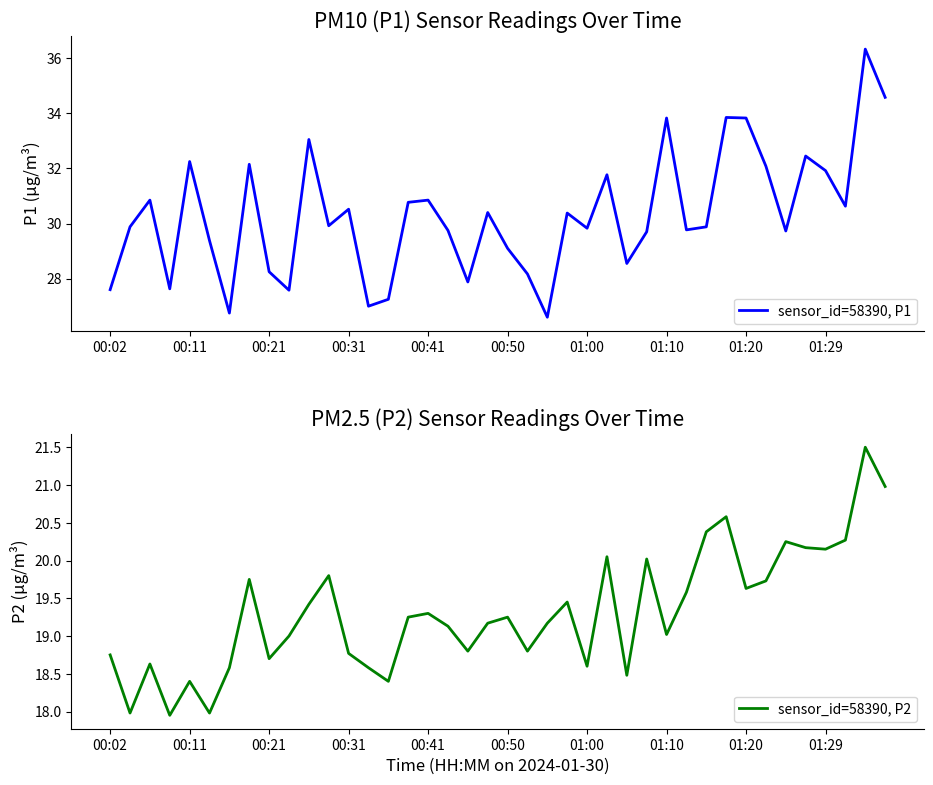

What is the minimum value for sensor_id=58390, P1?

26.6